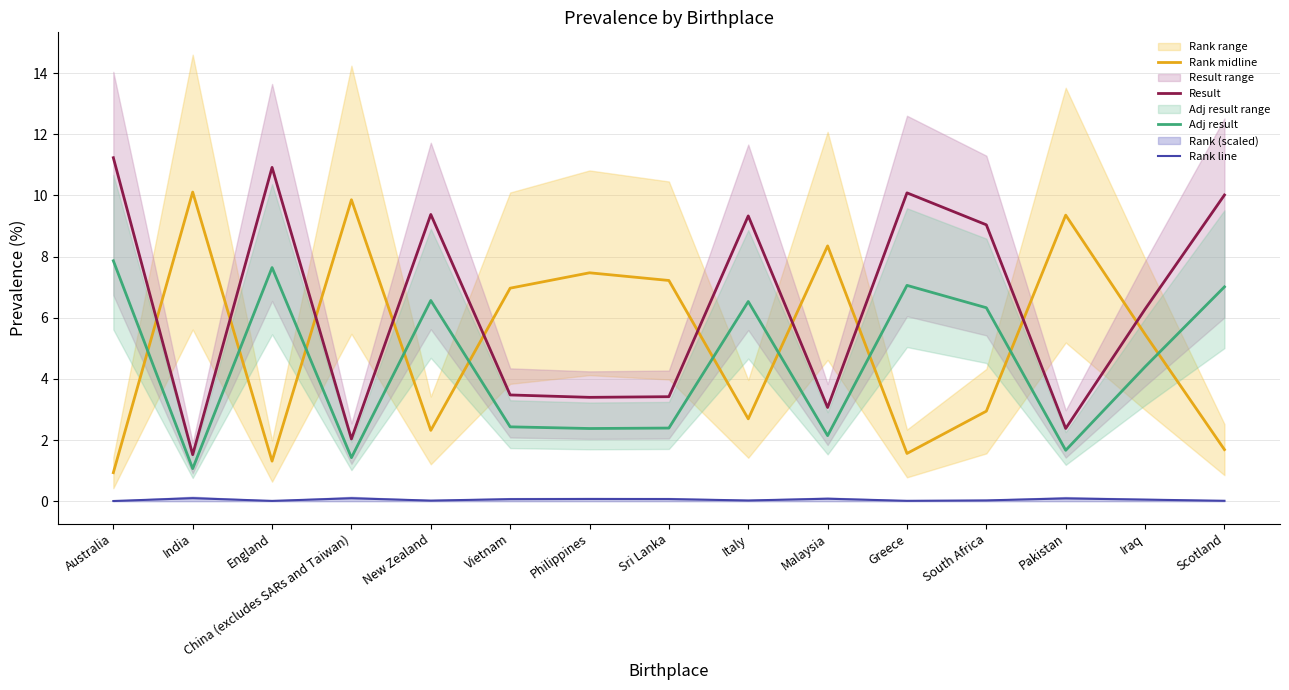

How many lines are shown in the chart?

4